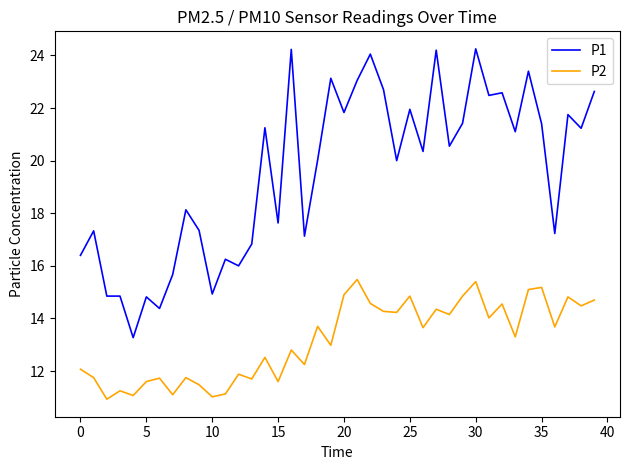

Count the number of data series in this chart.

2